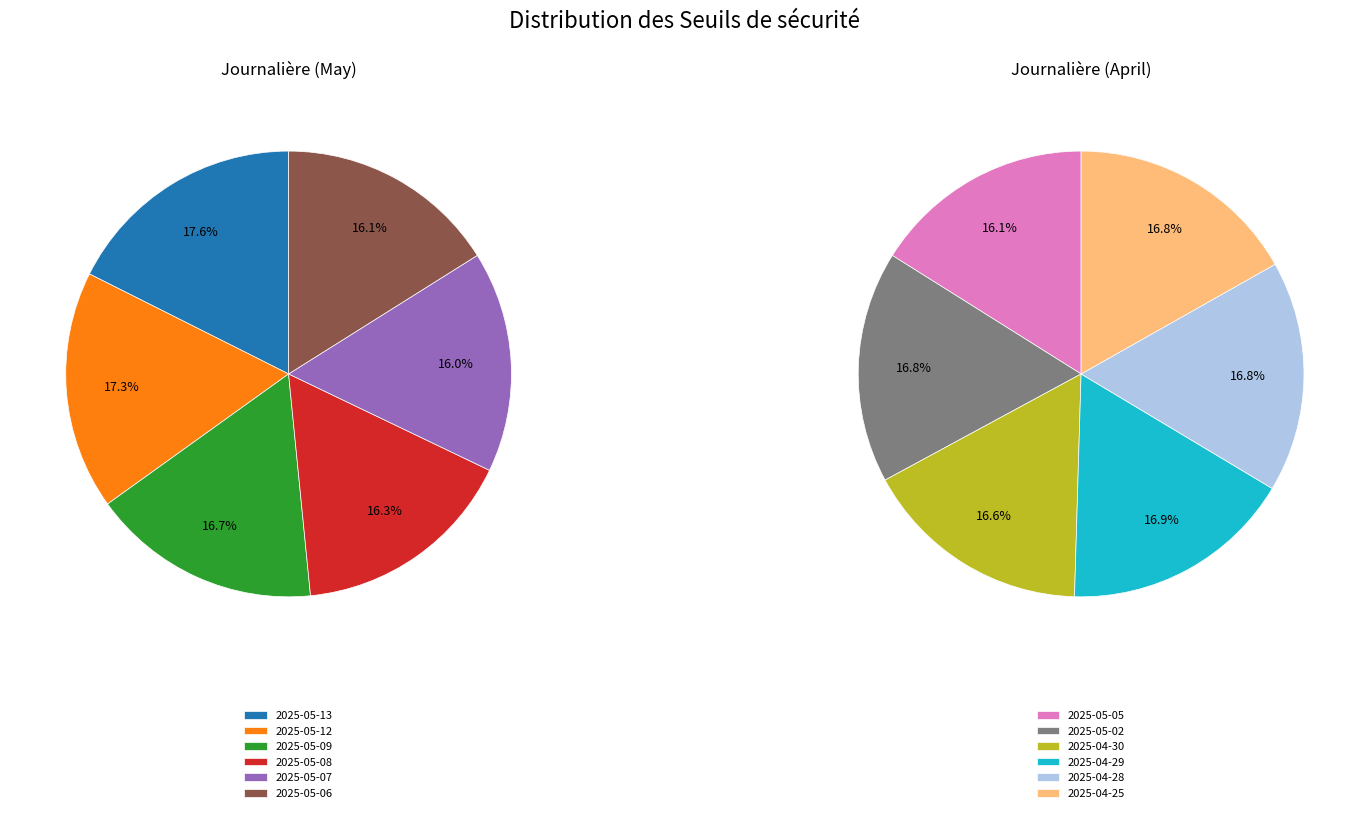

Does any single category account for the majority?

No